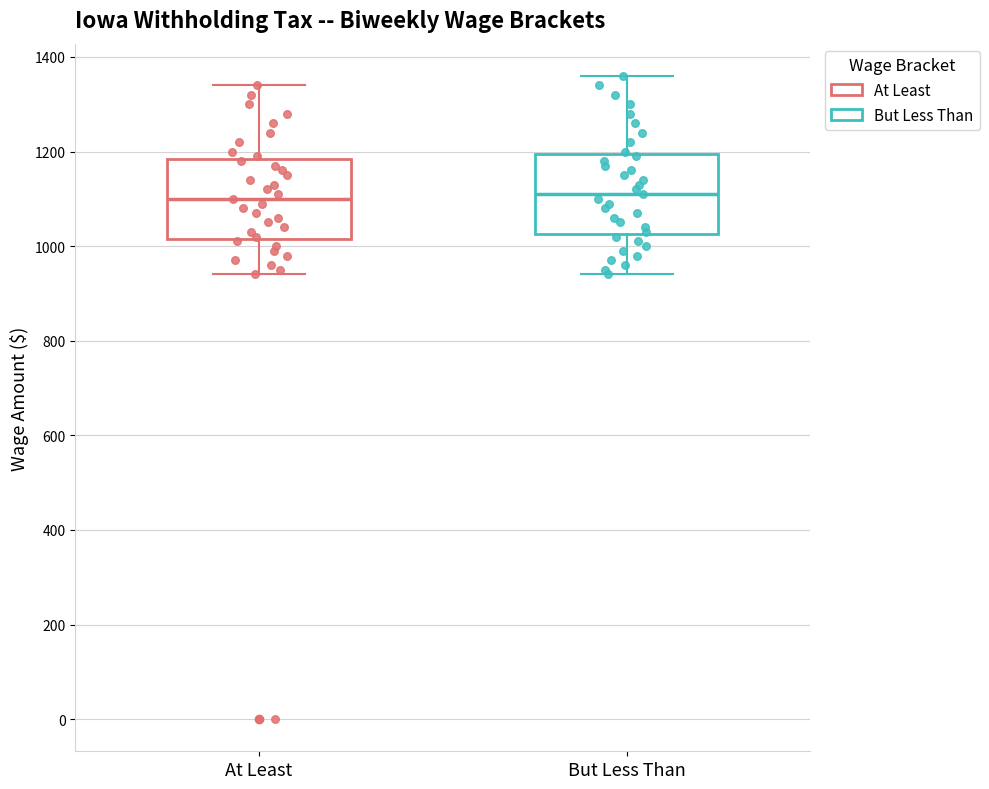

Where is the lower edge of the box for But Less Than on the y-axis? The values are not printed on the chart, so give them approximately, as read against the axis.

1020